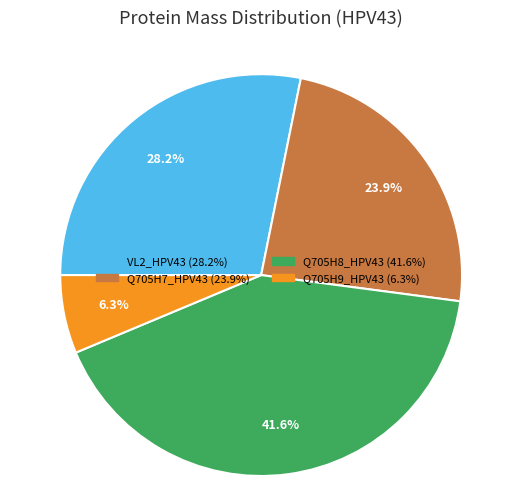

How many segments does this pie chart have?

4